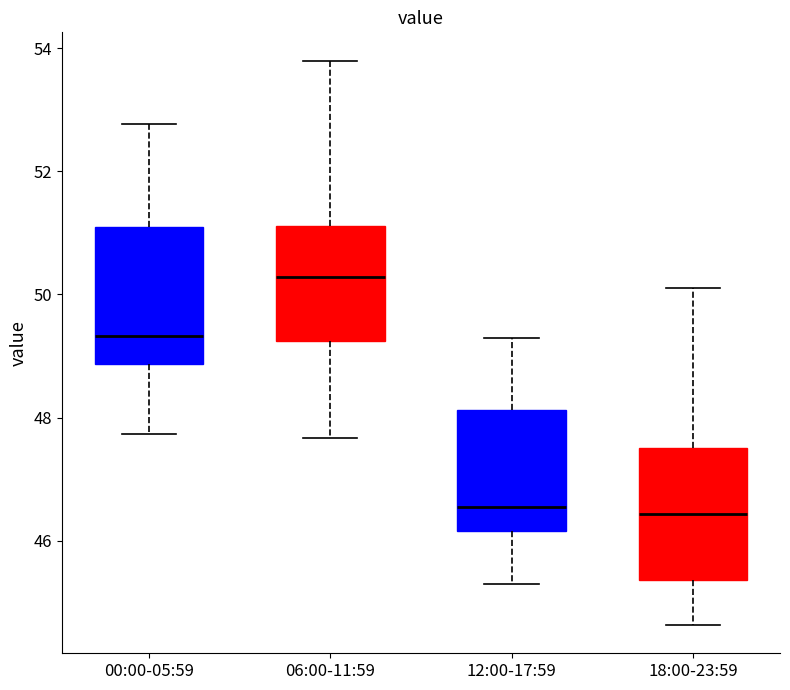

Reading left to right, transcribe this box plot: for each box, give where its median line is, the range the box spans, and where its two whiskers end, as read against the y-axis. The values are not printed on the chart, so give them approximately, as read against the axis.

00:00-05:59: median 49.4, box 48.8 to 51.2, whiskers 47.8 to 52.8
06:00-11:59: median 50.2, box 49.2 to 51.2, whiskers 47.6 to 53.8
12:00-17:59: median 46.6, box 46.2 to 48.2, whiskers 45.4 to 49.4
18:00-23:59: median 46.4, box 45.4 to 47.6, whiskers 44.6 to 50.2